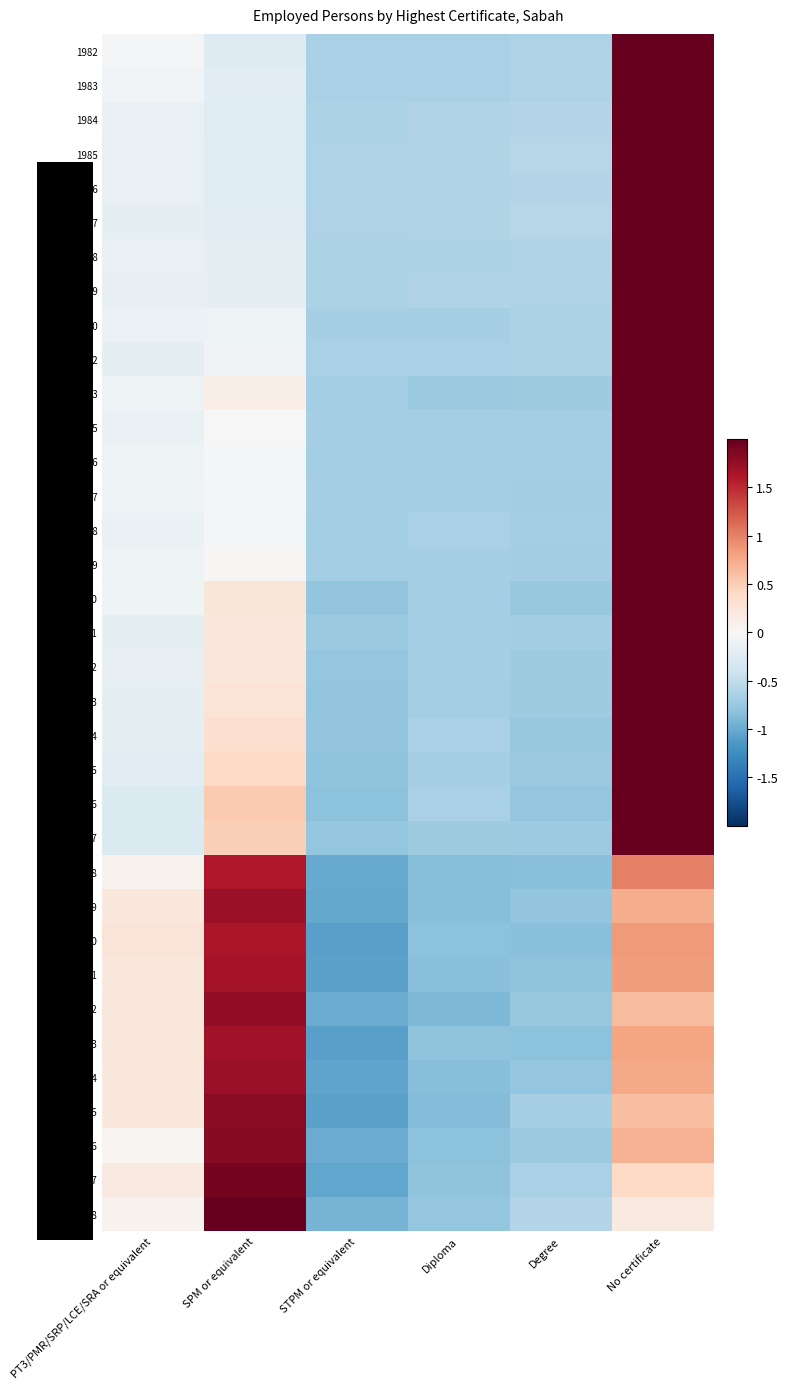

What is the total value across all series at Diploma?

-24.9